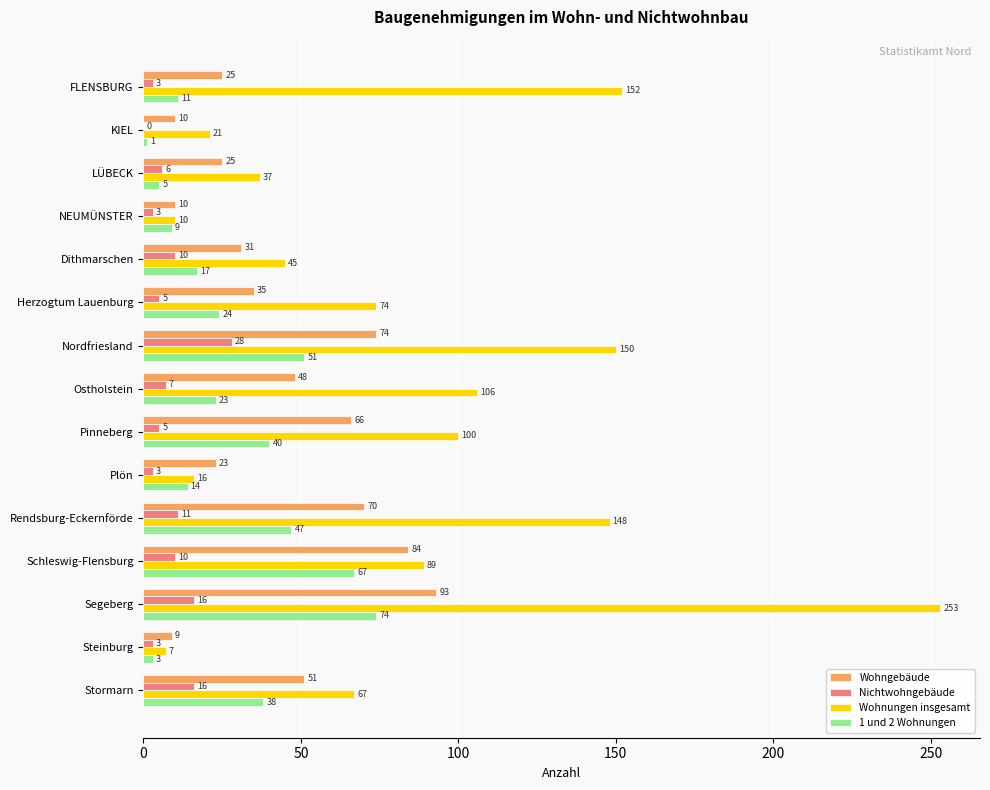

What is the highest value of the Nichtwohngebäude series?

28